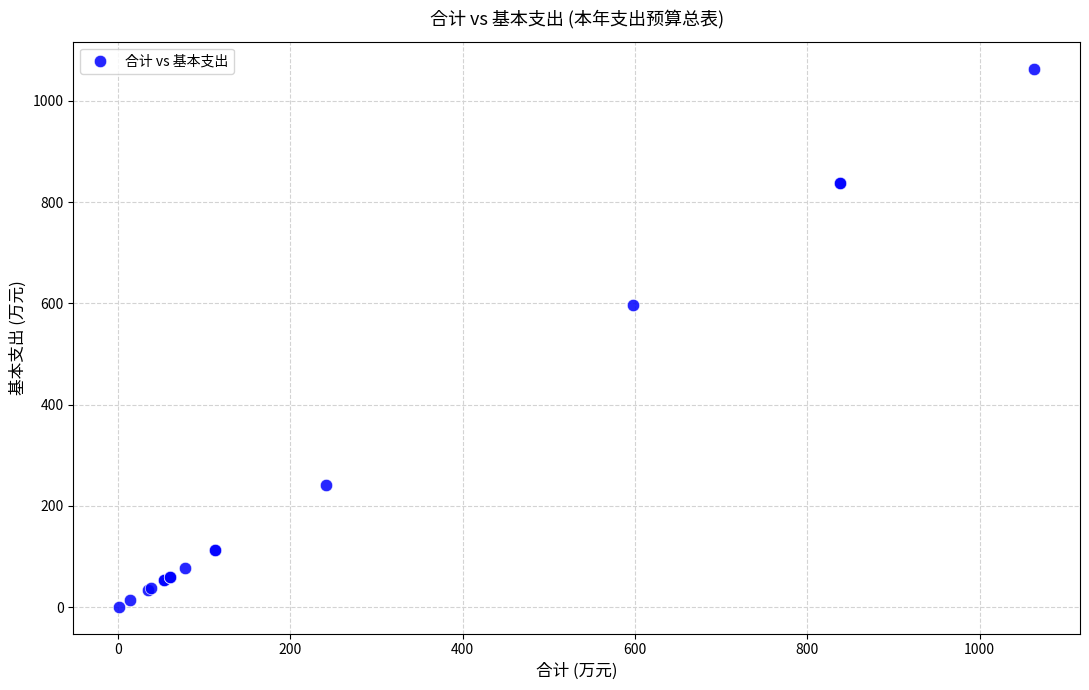

What Y value in the scatter plot is closest to 532?

597.3